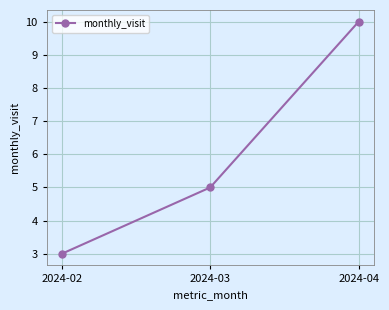

Which label corresponds to the smallest value in the chart?

2024-02